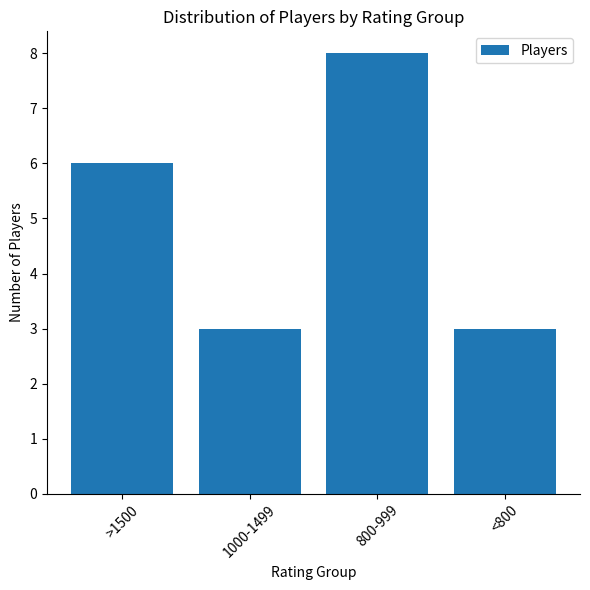

At which label is the value closest to 5?

>1500